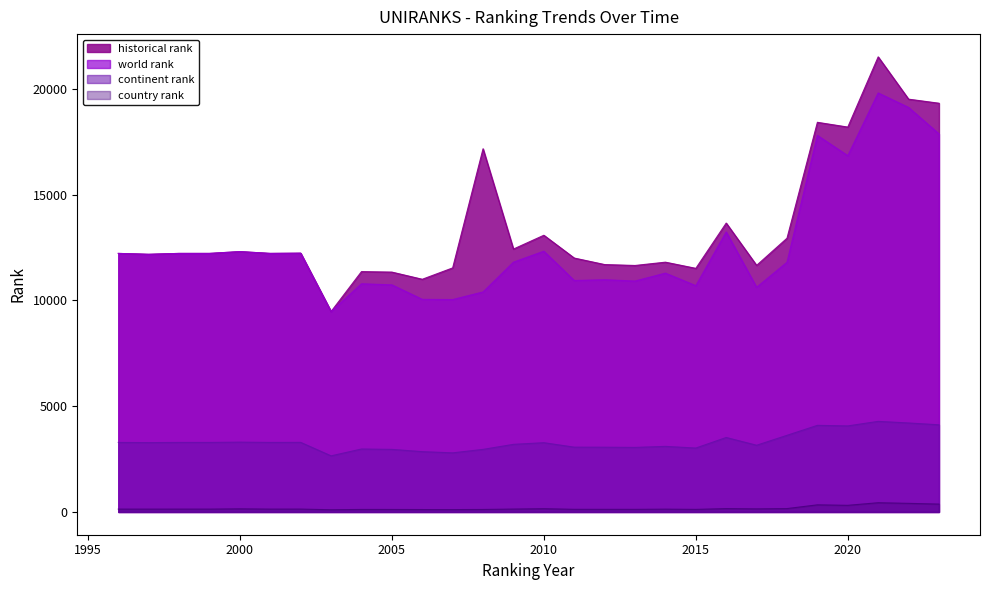

How many lines are shown in the chart?

4